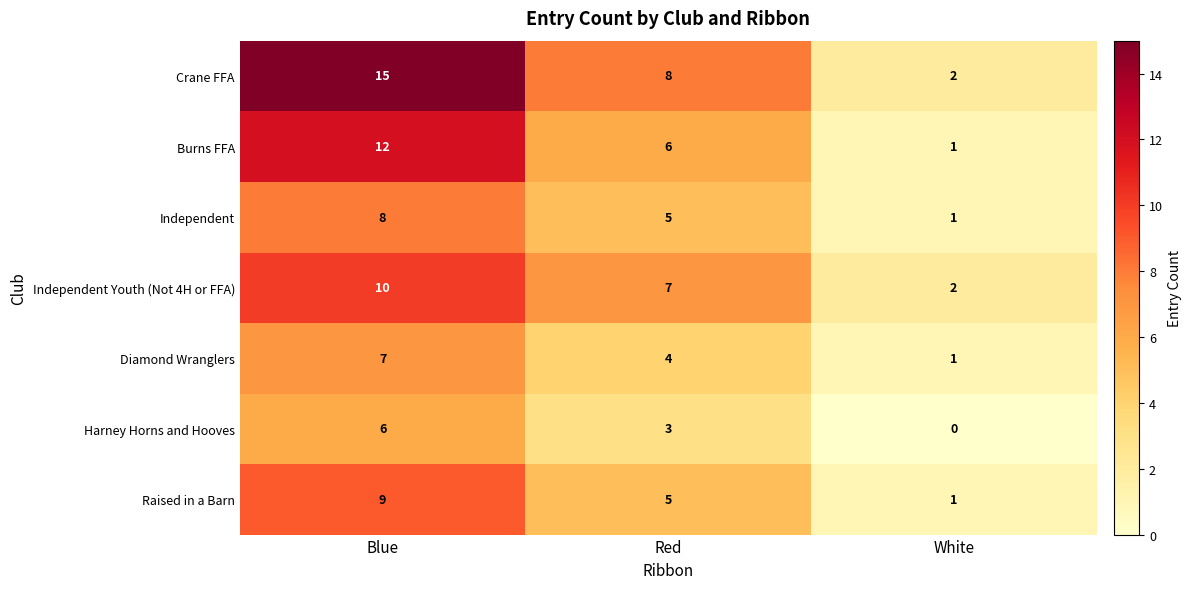

Where does the Raised in a Barn series first go above 5?

Blue